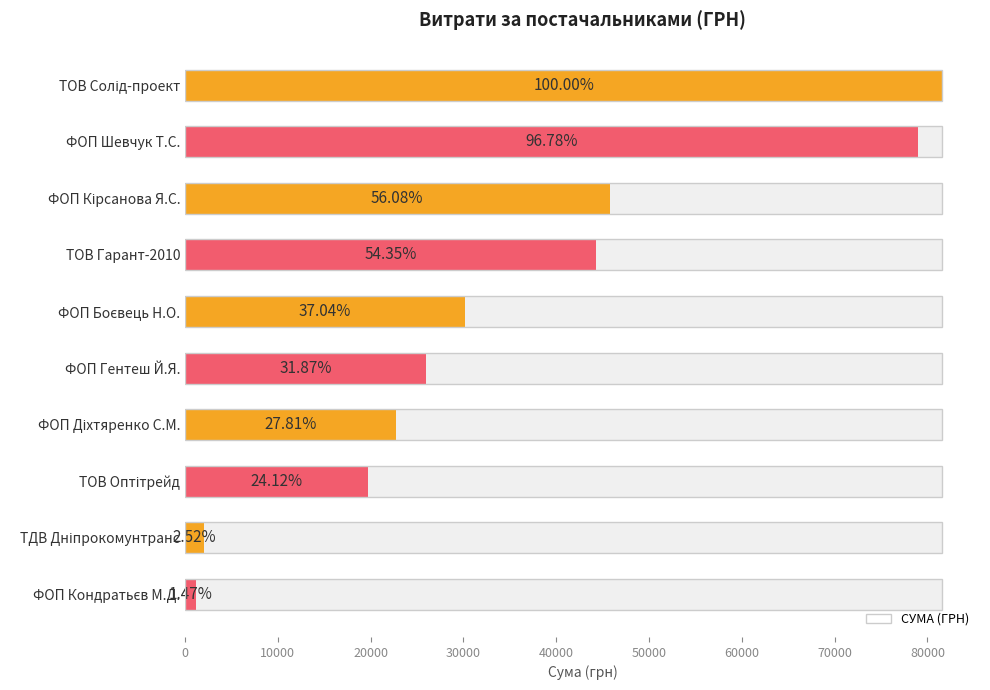

How many distinct data groups are displayed?

1